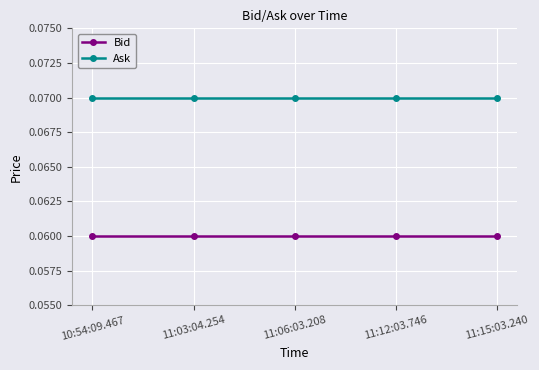

Which series has the largest total across all categories?

Ask